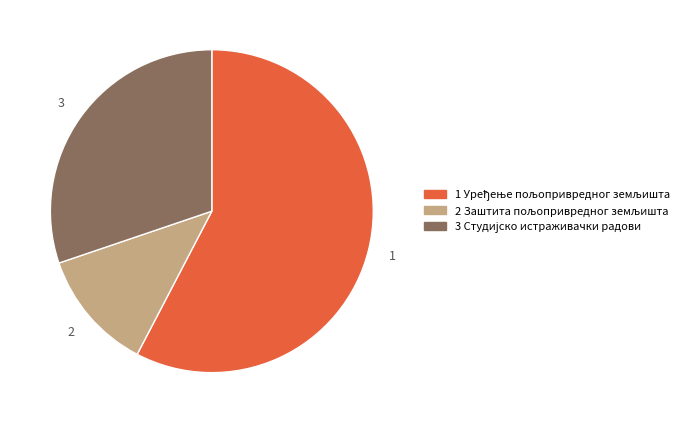

Is there any slice that represents more than half of the pie?

Yes